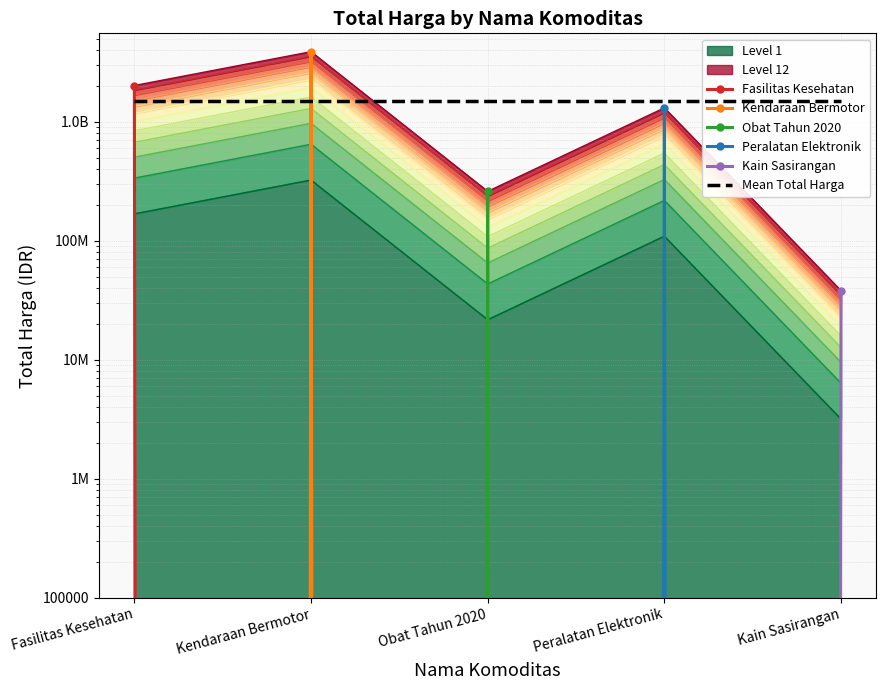

The value of Kain Sasirangan at Fasilitas Kesehatan is 0. True or false?

True